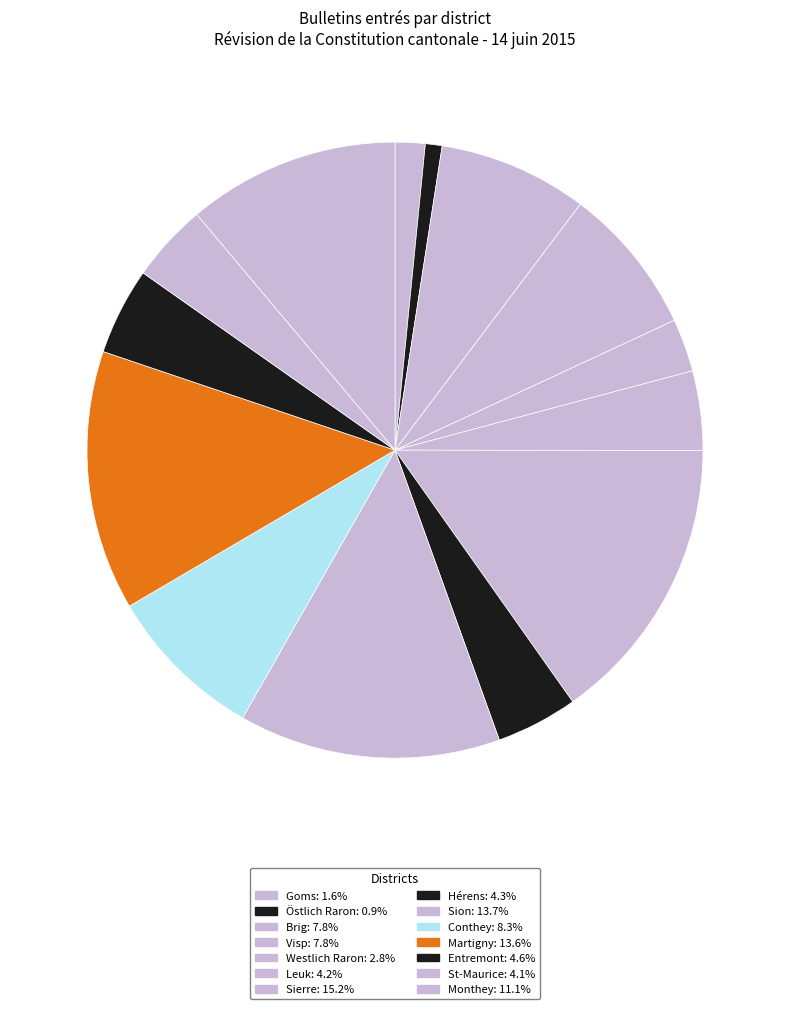

Which category has the biggest portion of the pie?

Sierre